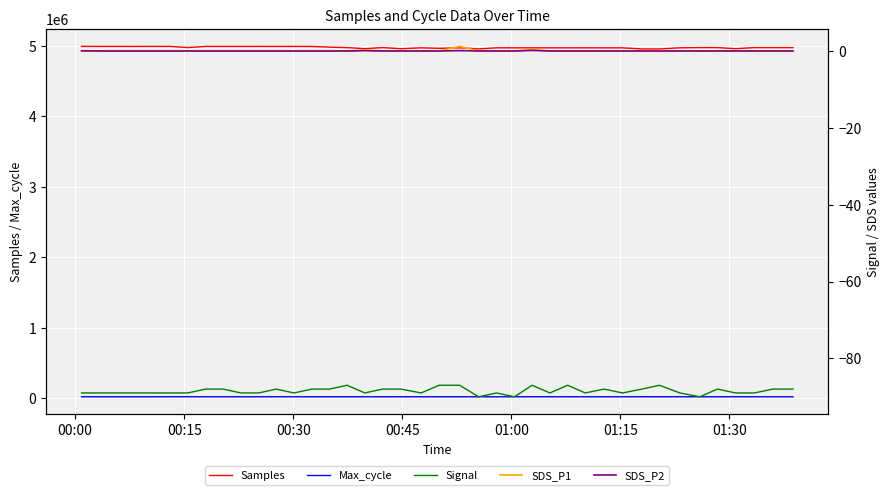

True or false: SDS_P2 and SDS_P1 intersect in this chart.

False